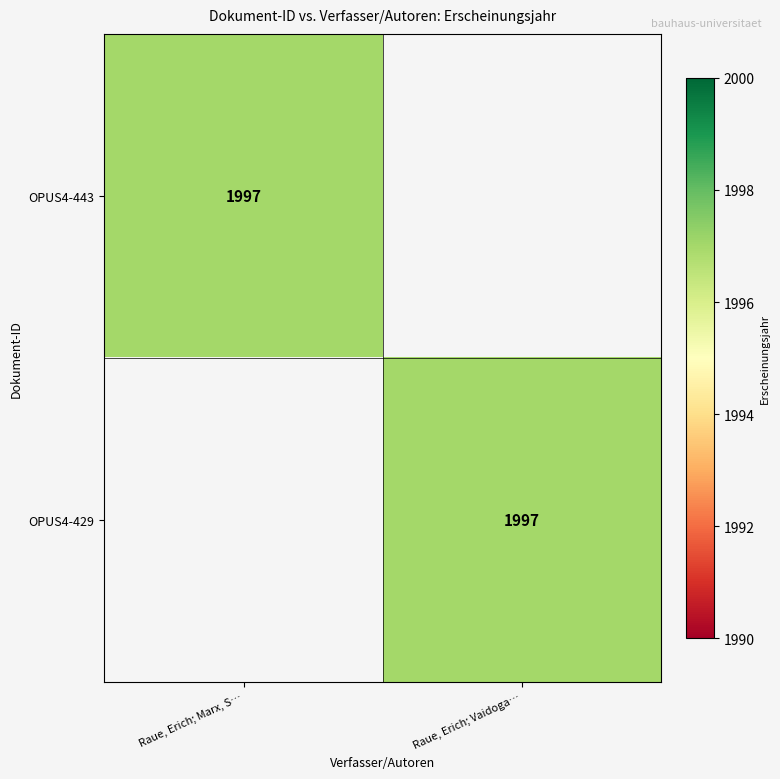

True or false: OPUS4-429 has a value of 3560 at Raue, Erich; Vaidoga….

False